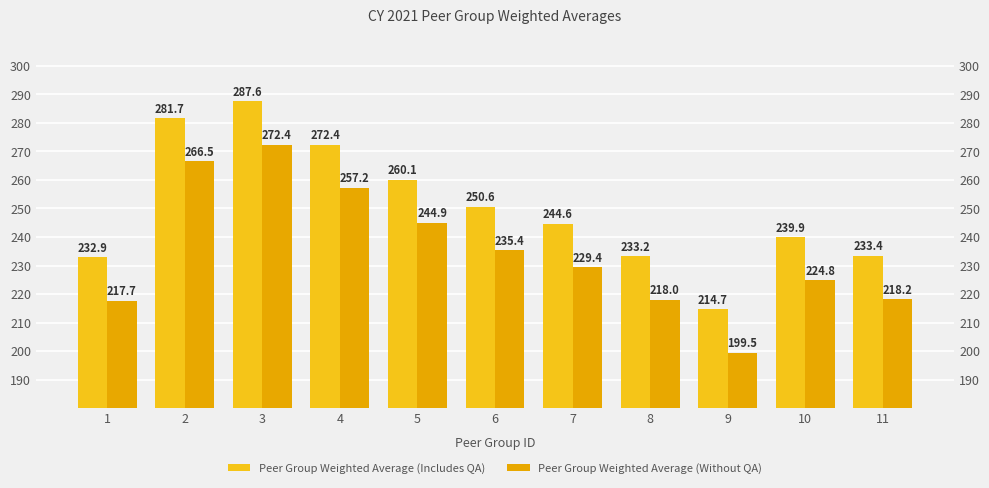

What is the maximum value shown in the chart?

287.6